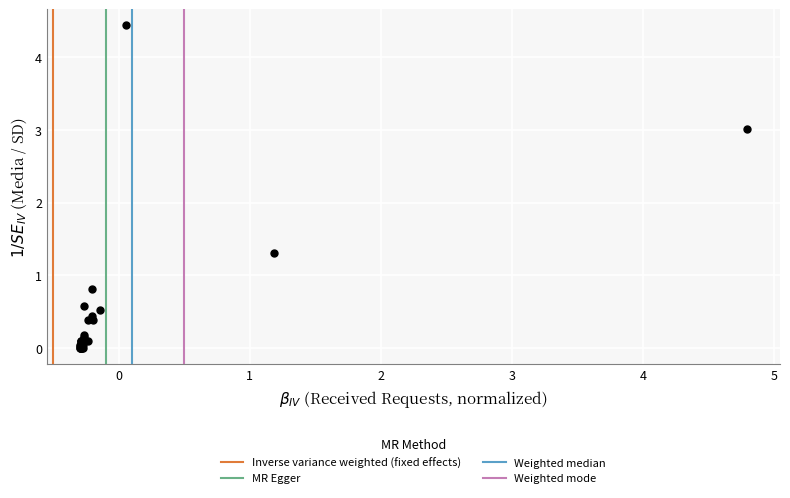

What Y value in the scatter plot is closest to 2?

1.3